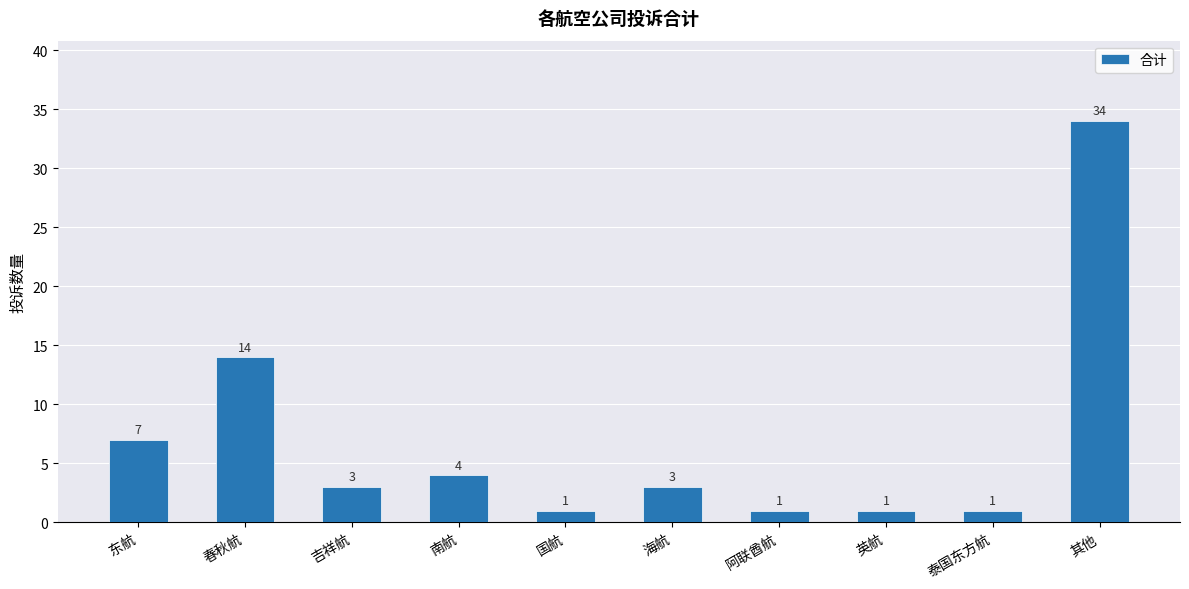

How many bars are there in total?

10